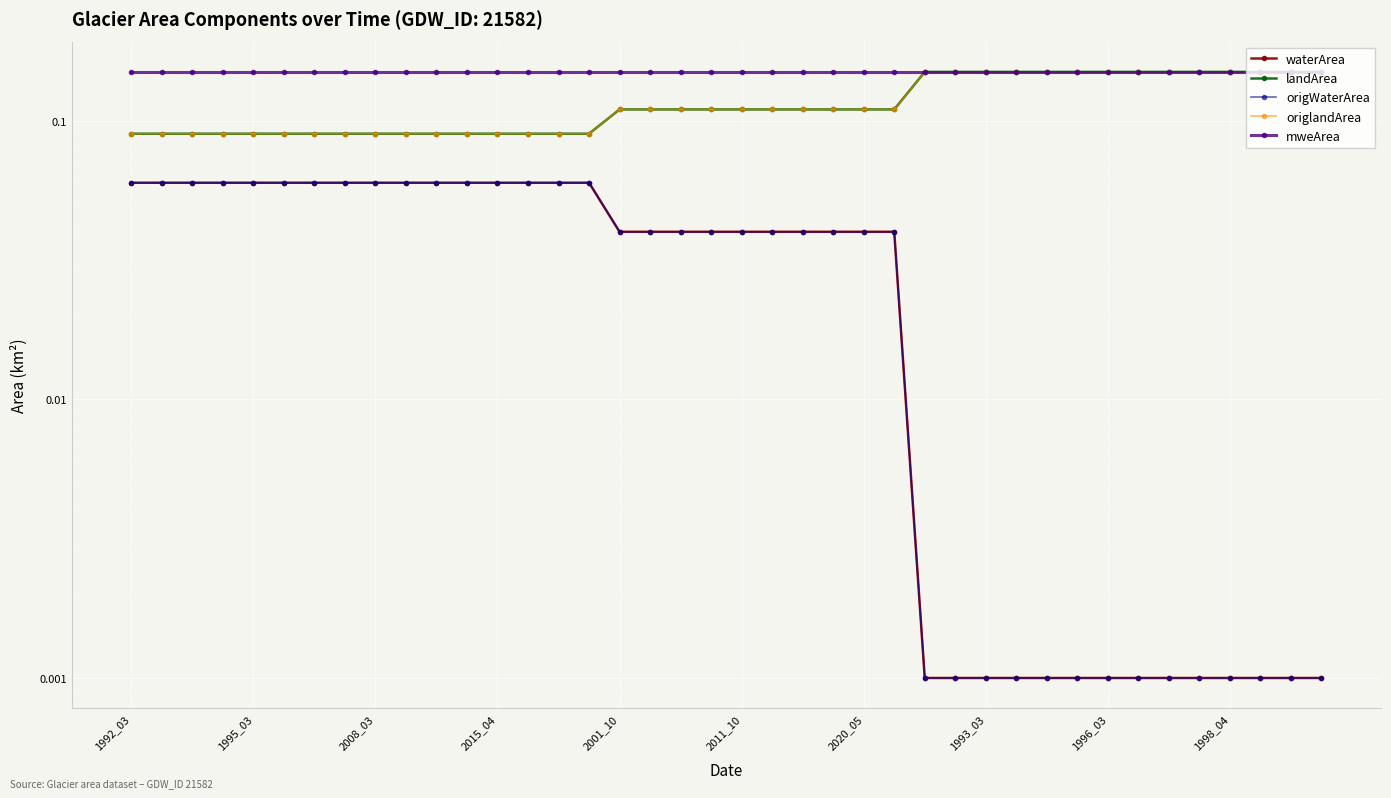

Does the chart display data point markers on the line(s)?

Yes